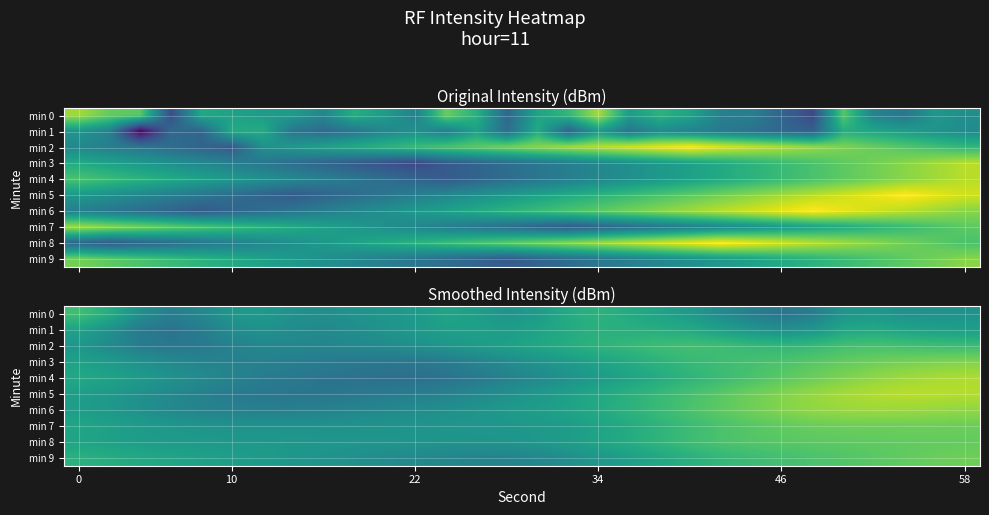

Rank the series by their maximum value, from lowest to highest.

min 1, min 0, min 2, min 8, min 7, min 9, min 3, min 6, min 4, min 5